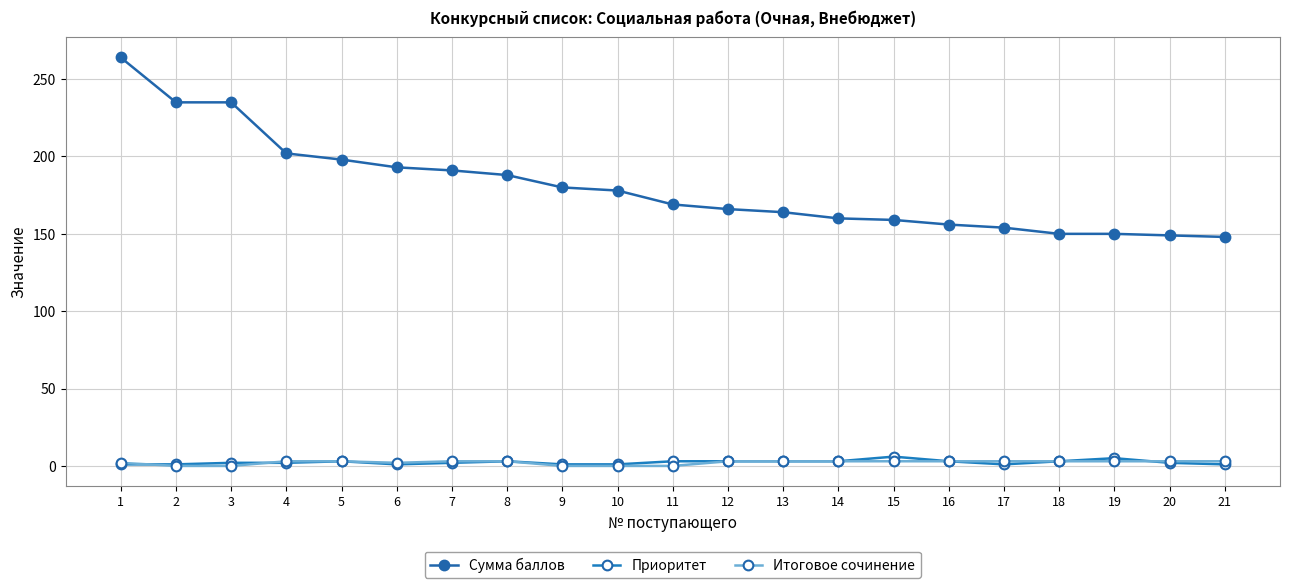

Which label corresponds to the largest value in the chart?

1